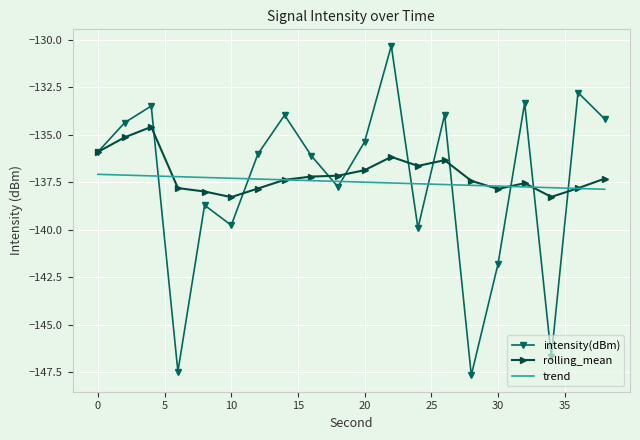

In rolling_mean, how many points are higher than both neighbors (excluding endpoints)?

4